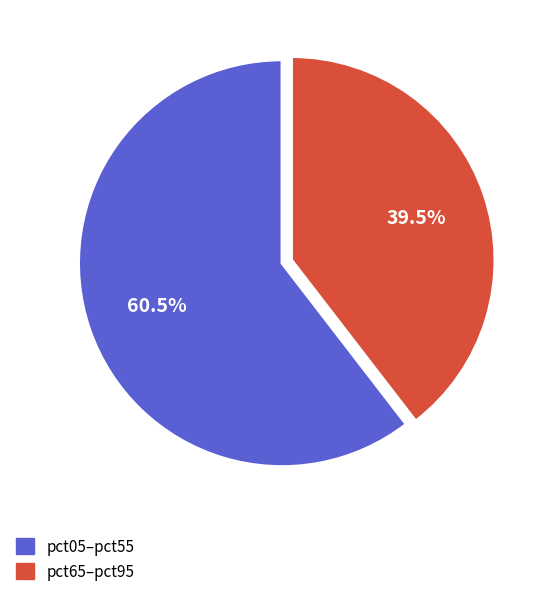

Is there a majority slice in this chart?

Yes